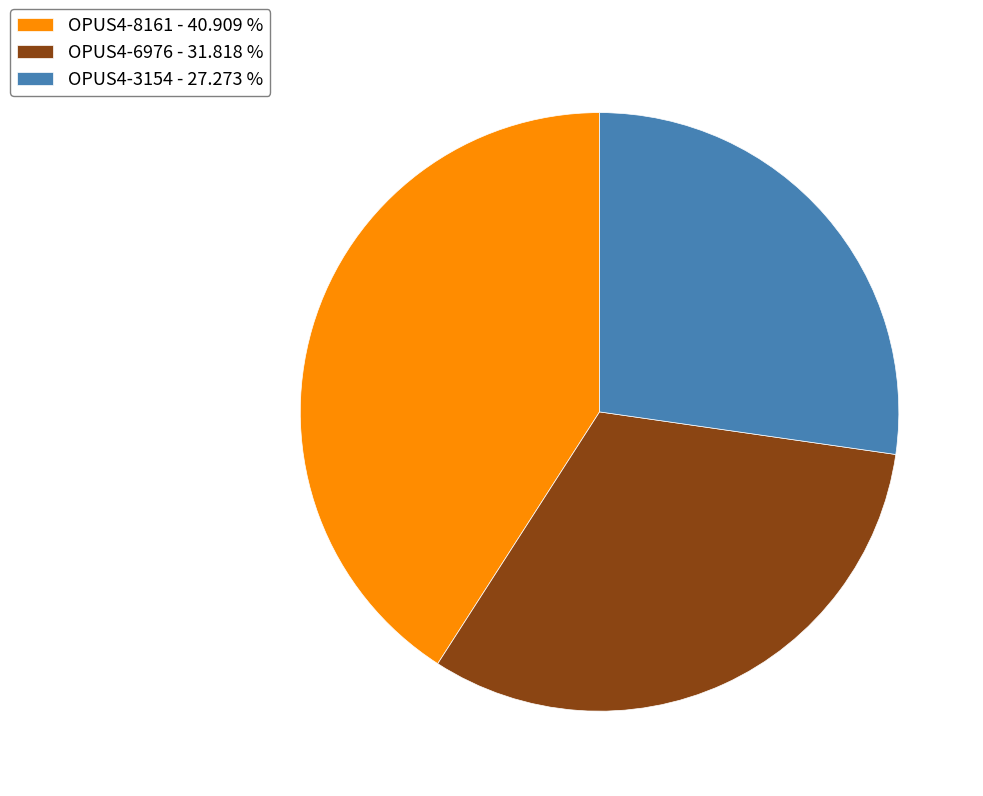

Is it true that OPUS4-6976 is 32% of the pie?

True